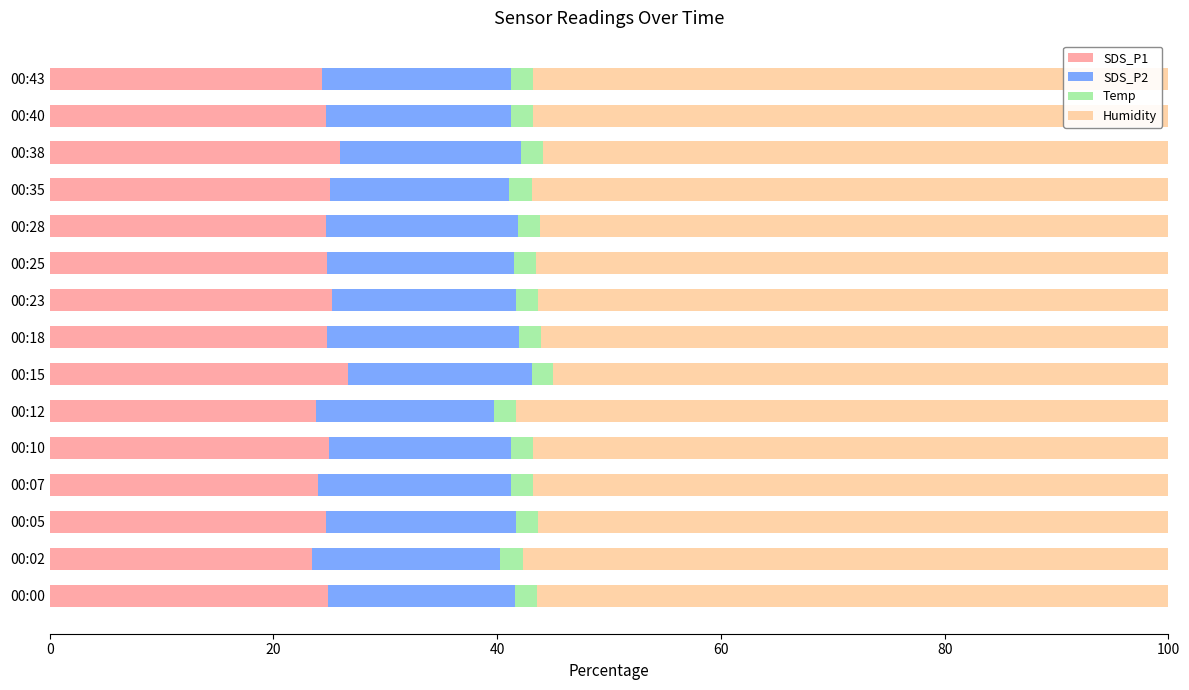

What is the highest value of the SDS_P1 series?

26.7